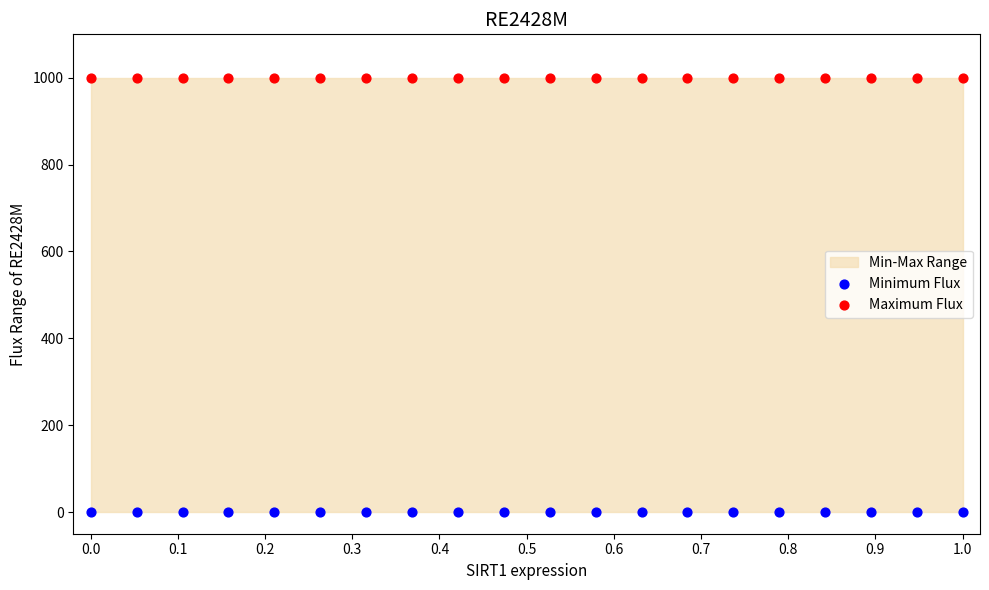

Which series contains the highest Y value?

Maximum Flux